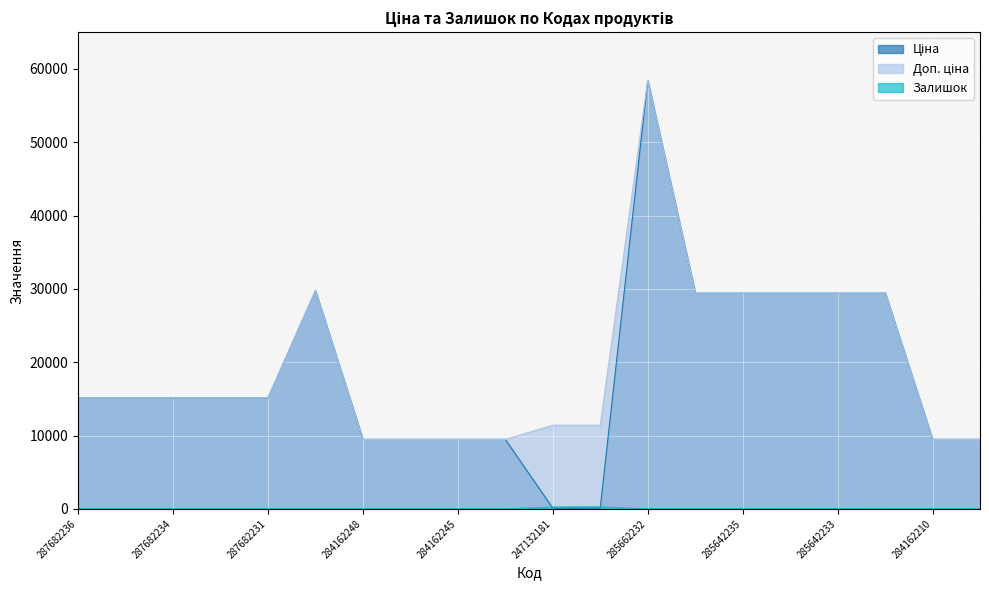

At which category is the sum across all series the highest?

285662232